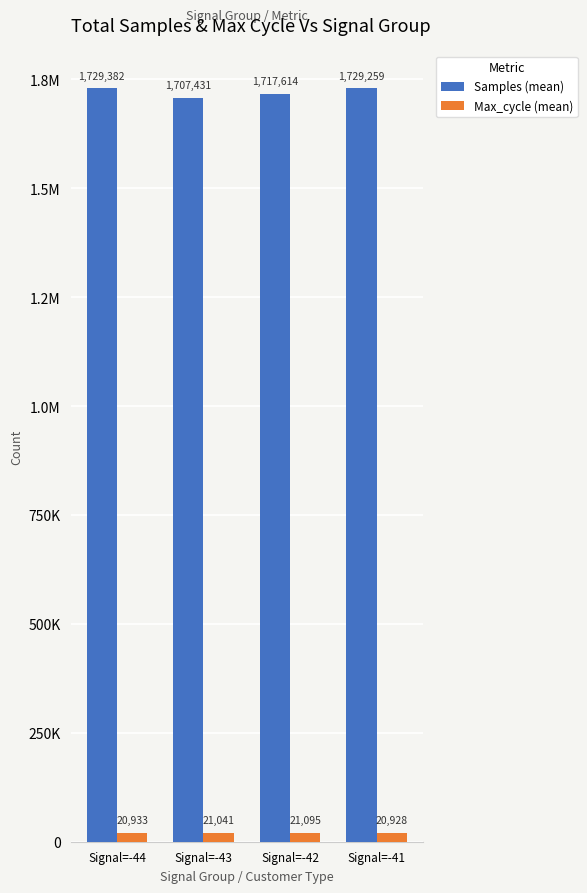

Are the bars grouped side by side (vs. stacked)?

Yes